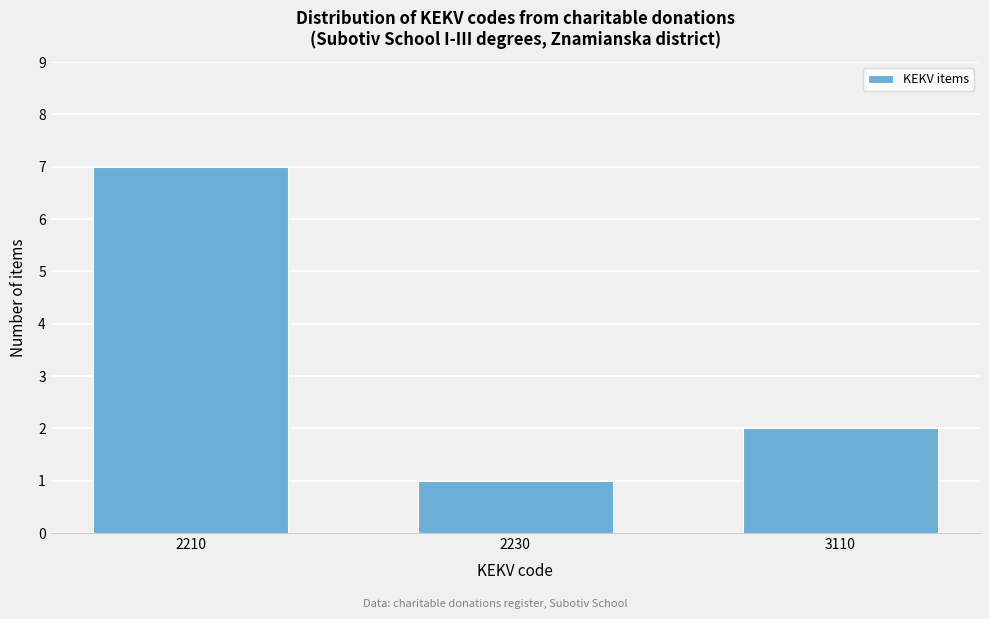

Reading left to right, transcribe all the data shown in this chart.

7	1	2